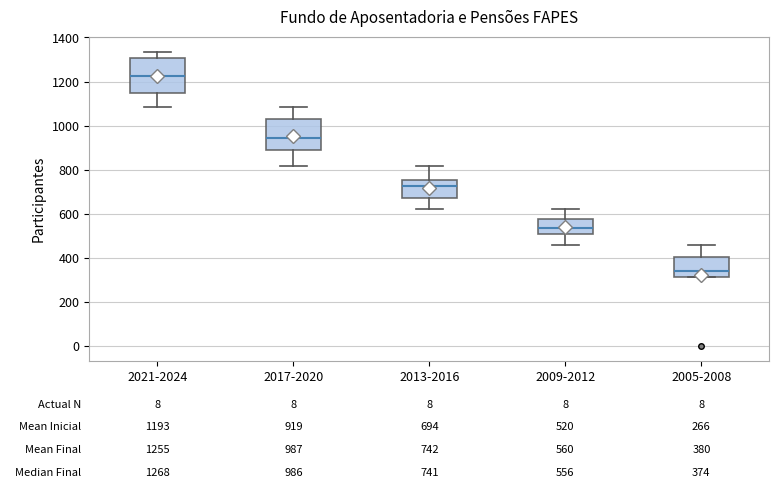

Which box's median line is the lowest?

2005-2008